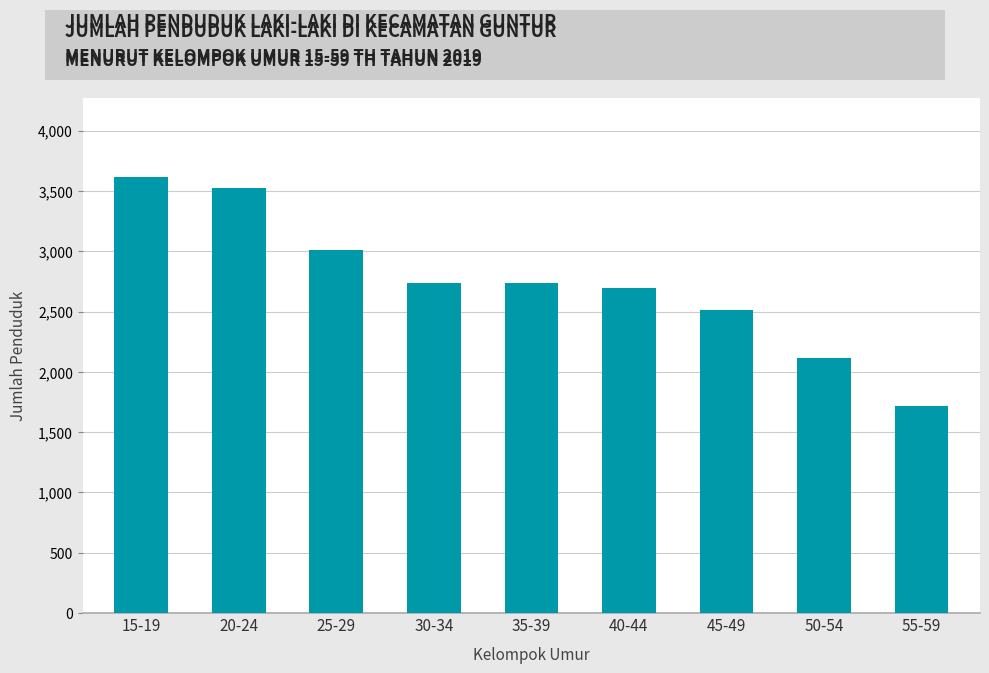

What is the average value?

2742